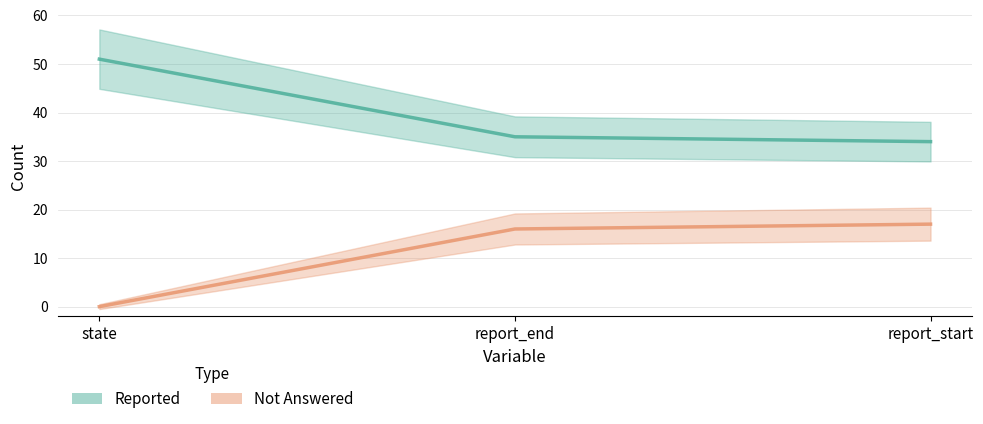

What is the greatest value displayed?

51